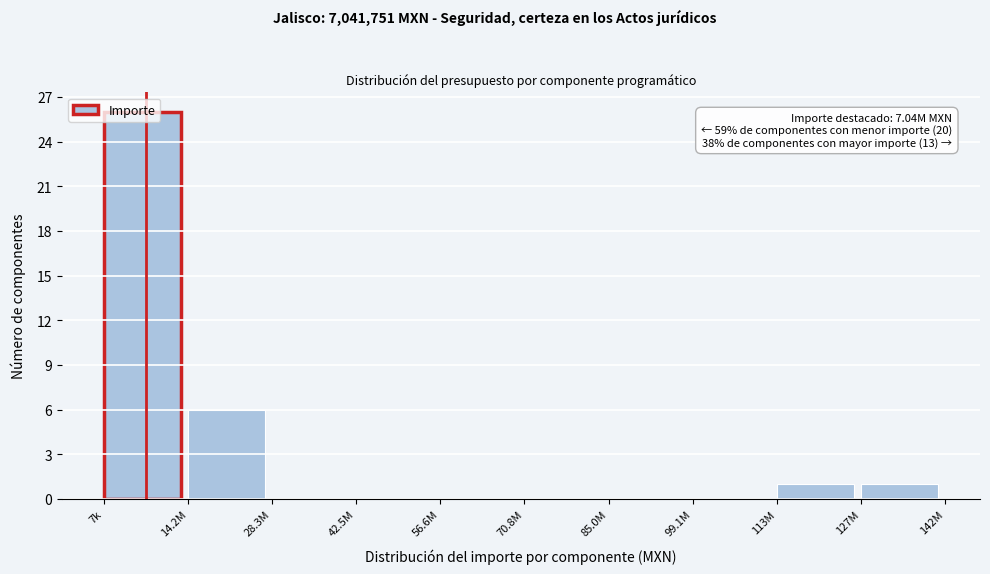

Which has a higher value, 14.2M or 28.3M?

14.2M